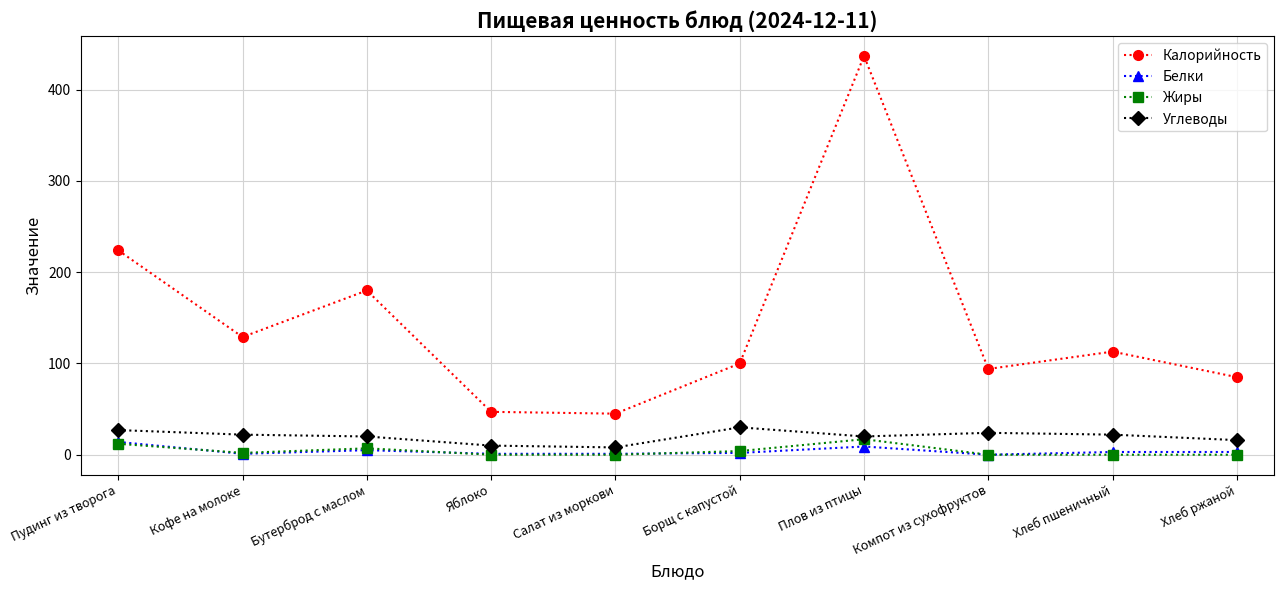

Is it true that Калорийность equals 113 at Хлеб пшеничный?

True